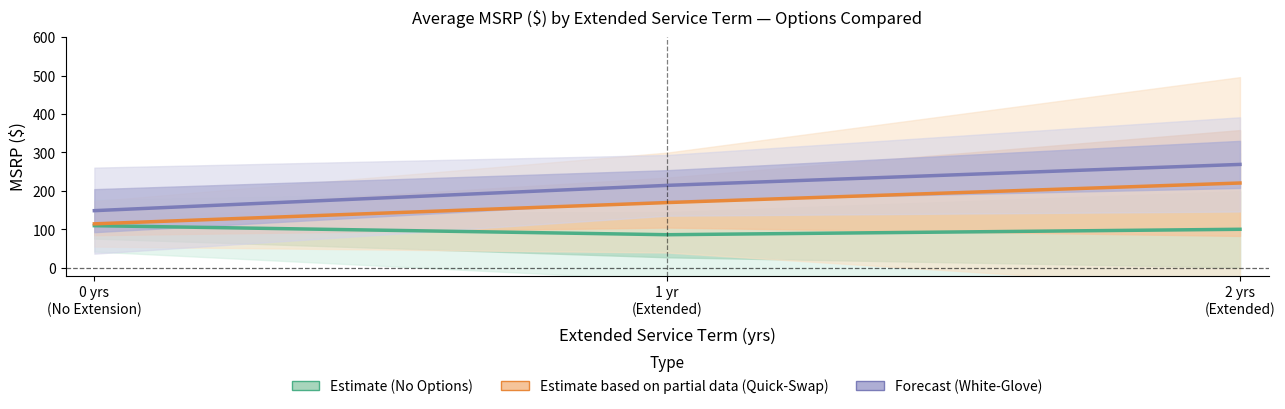

Reading left to right, list all the values displayed in this chart.

Estimate (No Options): 0 yrs
(No Extension)=109.7	1 yr
(Extended)=86.1	2 yrs
(Extended)=100.2
Estimate based on partial data (Quick-Swap): 0 yrs
(No Extension)=114.4	1 yr
(Extended)=169.8	2 yrs
(Extended)=220.6
Forecast (White-Glove): 0 yrs
(No Extension)=148.7	1 yr
(Extended)=214.5	2 yrs
(Extended)=269.0